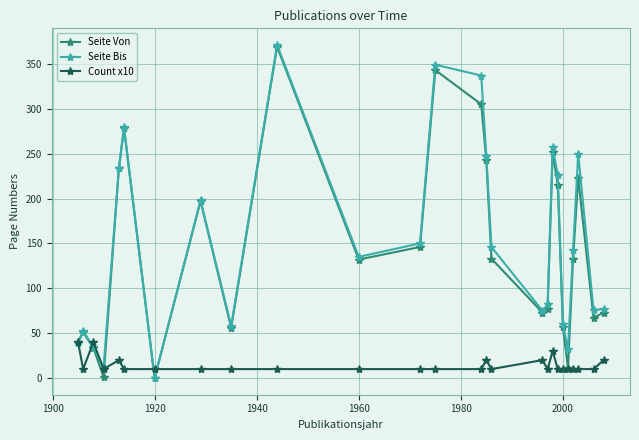

How many values in Seite Bis are above zero?

25